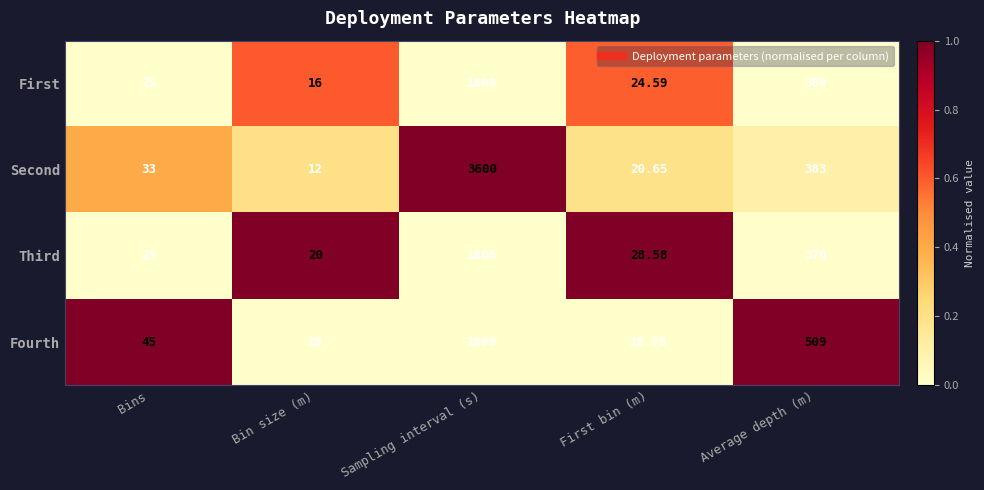

Which series has the largest range (max minus min)?

Second